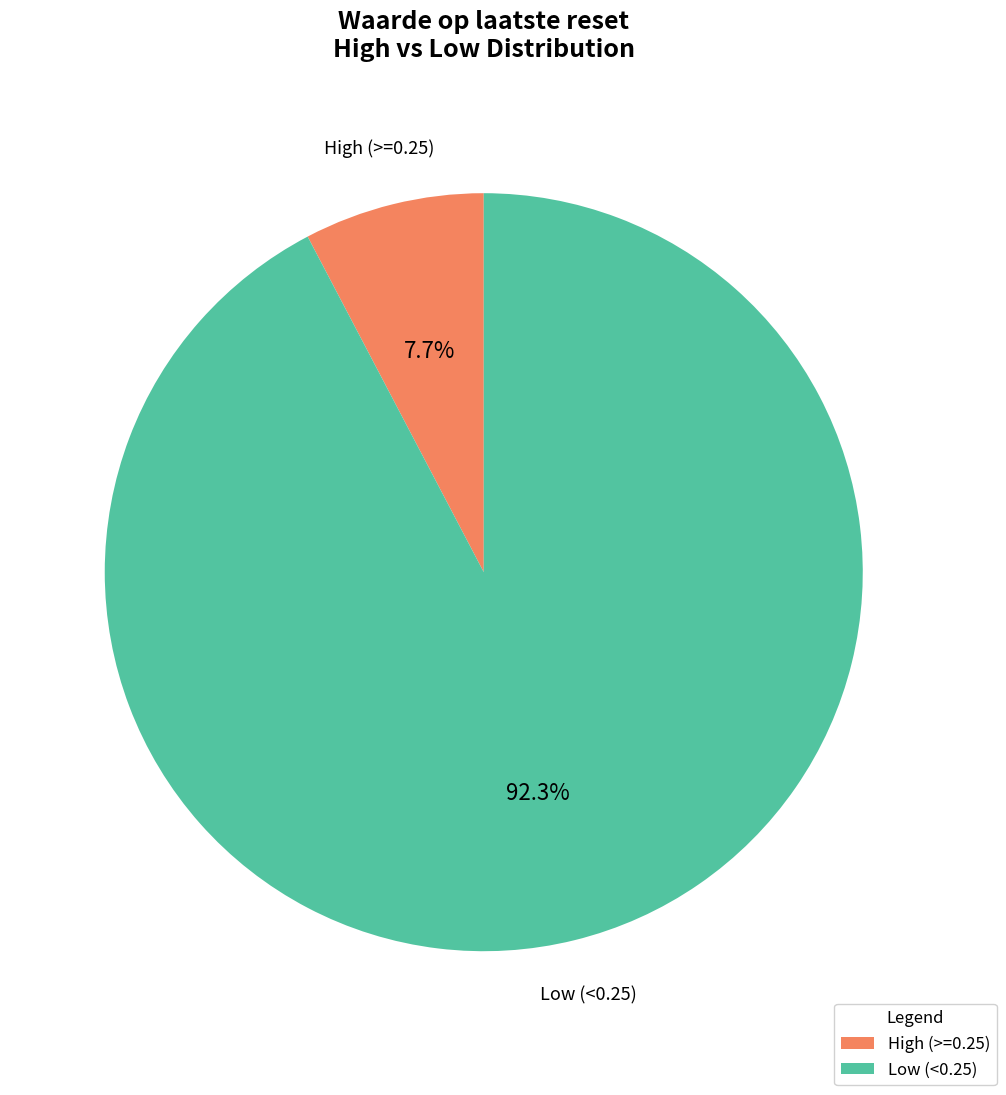

Rank the categories by value from lowest to highest.

High (>=0.25), Low (<0.25)